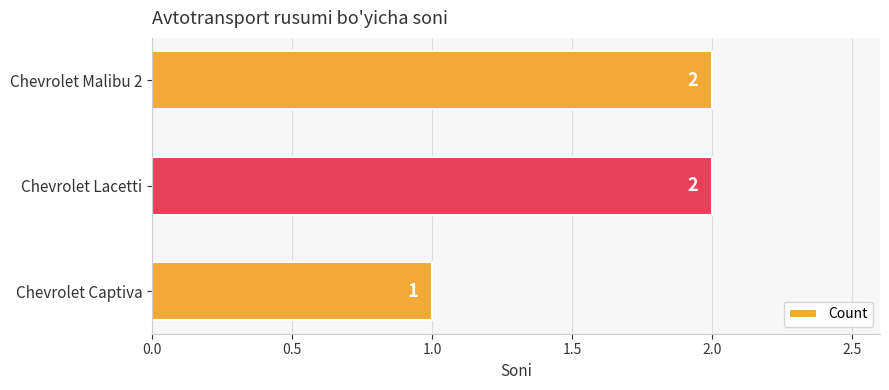

Count the values in the range 1 to 2.

3